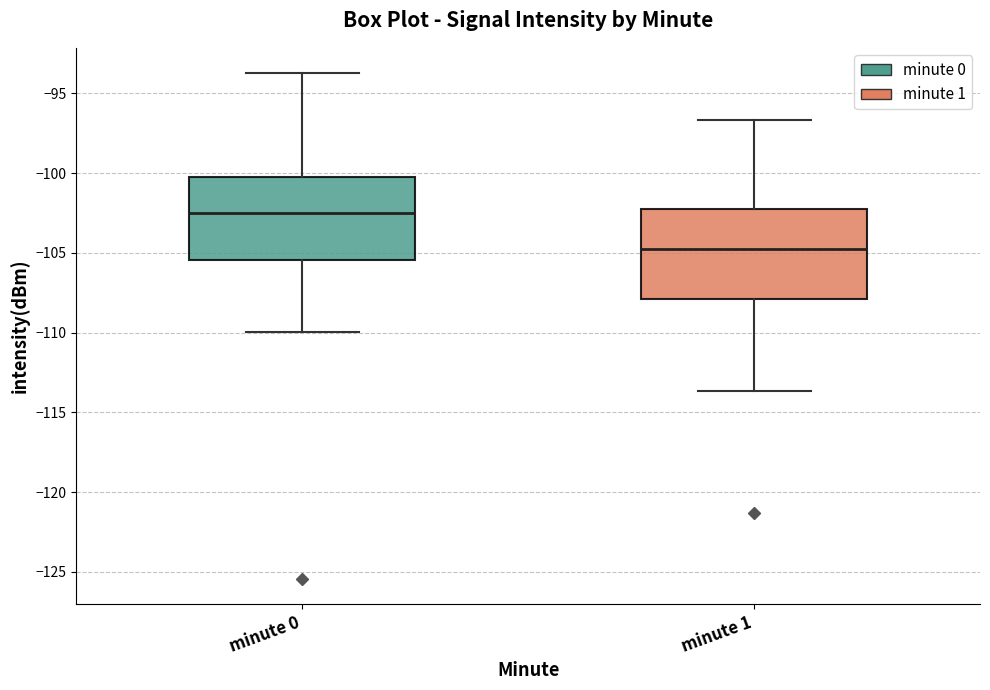

Where is the upper edge of the box for minute 0 on the y-axis? The values are not printed on the chart, so give them approximately, as read against the axis.

-100.0